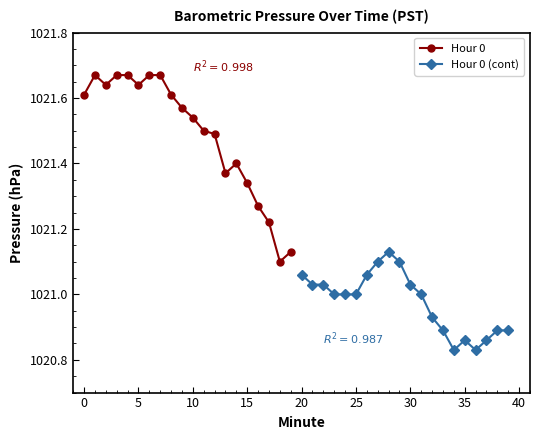

What is the difference between the maximum and minimum values in the Hour 0 (cont) series?

0.3